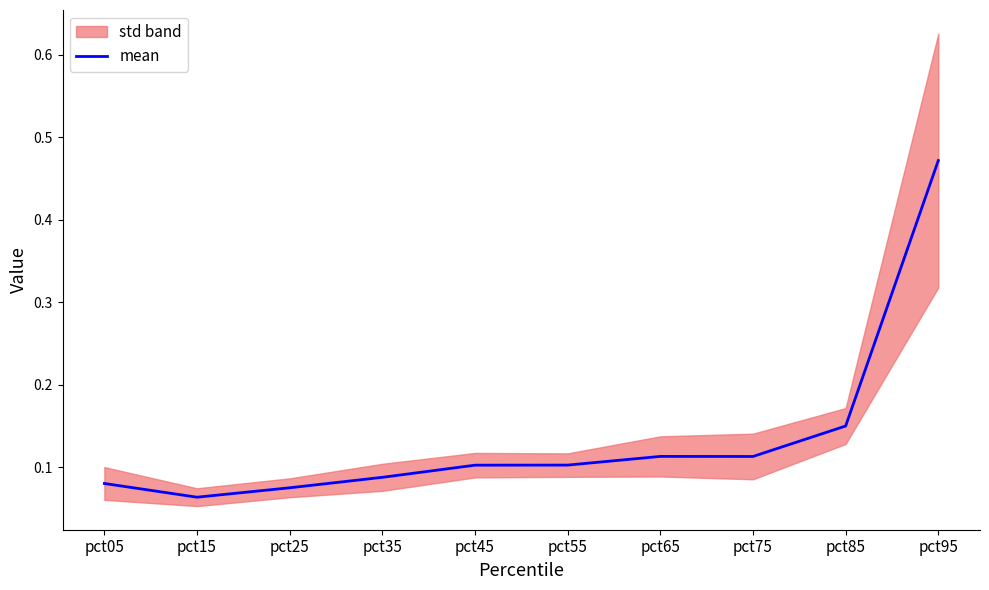

Rank the categories by value from lowest to highest.

pct15, pct25, pct05, pct35, pct45, pct55, pct75, pct65, pct85, pct95